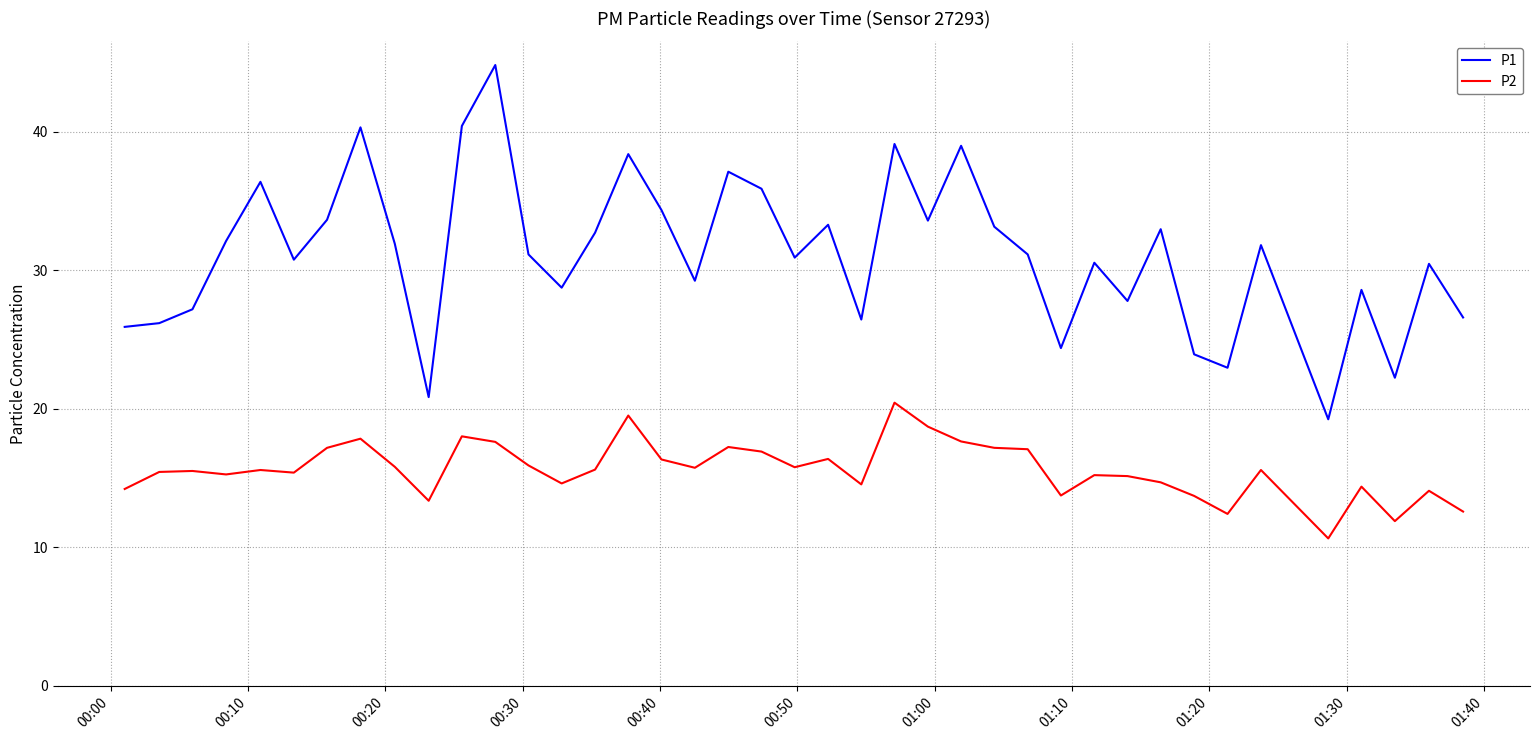

What is the greatest value displayed?

44.8